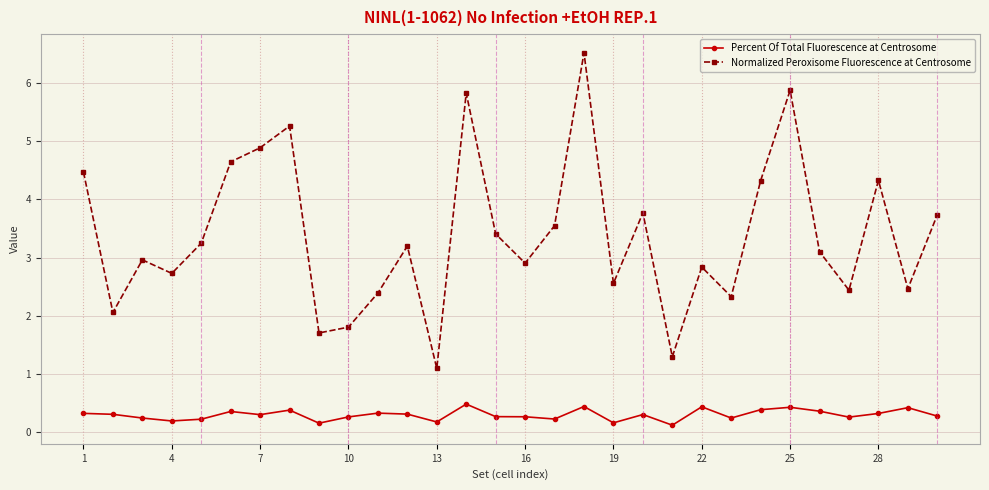

What is the minimum value shown in the chart?

0.1